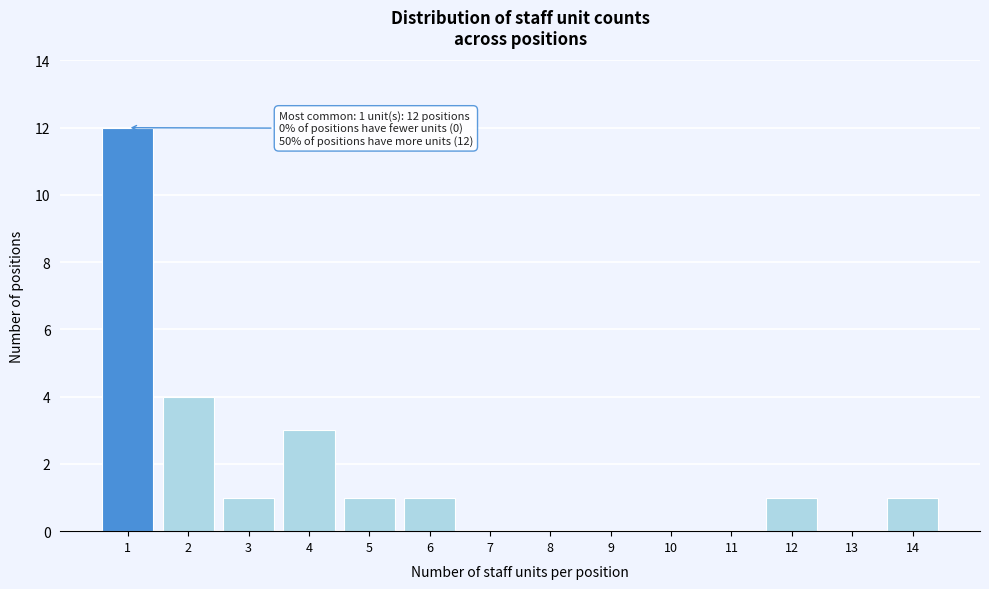

Reading left to right, extract all data points from this chart.

1=12	2=4	3=1	4=3	5=1	6=1	7=0	8=0	9=0	10=0	11=0	12=1	13=0	14=1